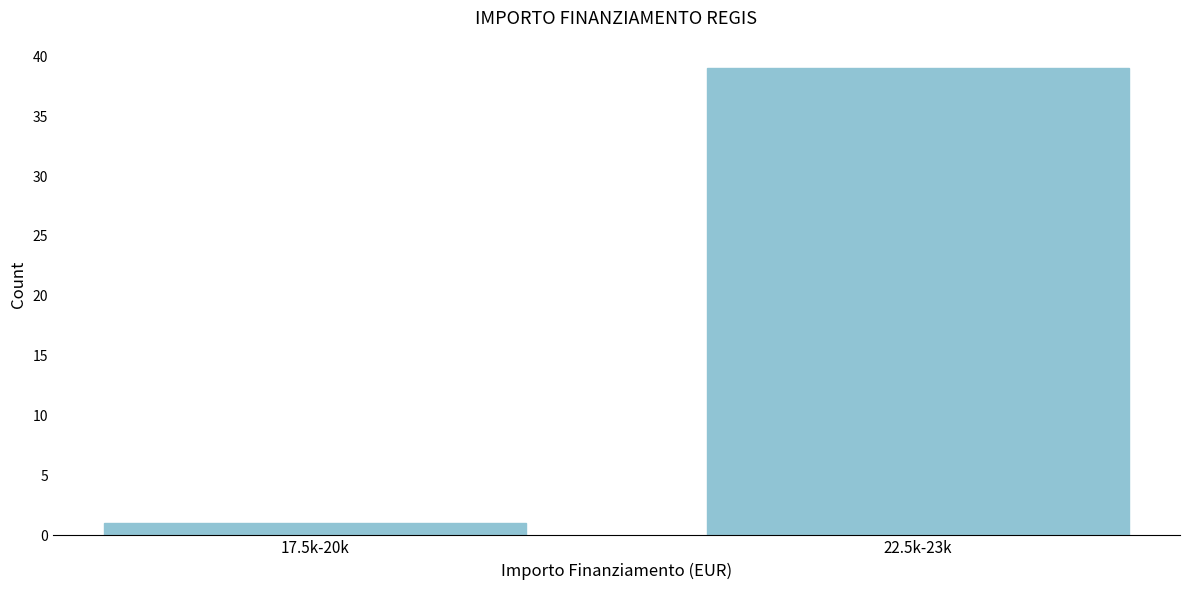

Reading right to left, extract all data points from this chart.

22.5k-23k=39	17.5k-20k=1